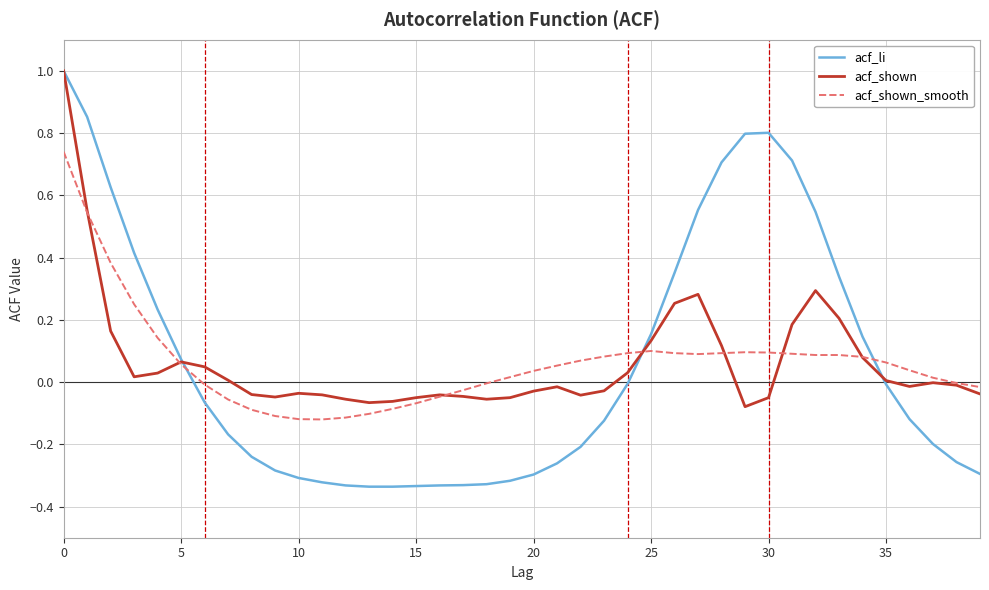

What is the maximum value for acf_li?

1.0